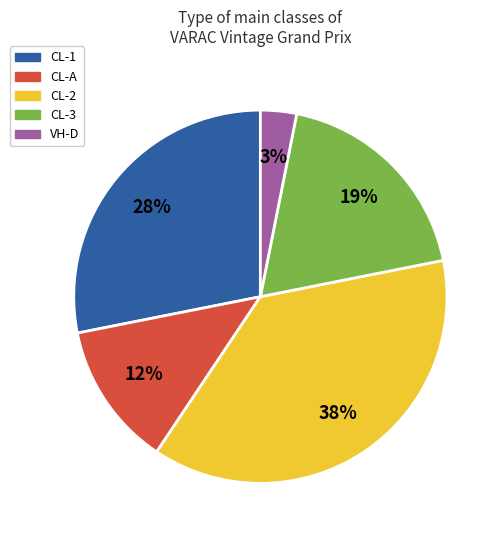

Does any single category account for the majority?

No